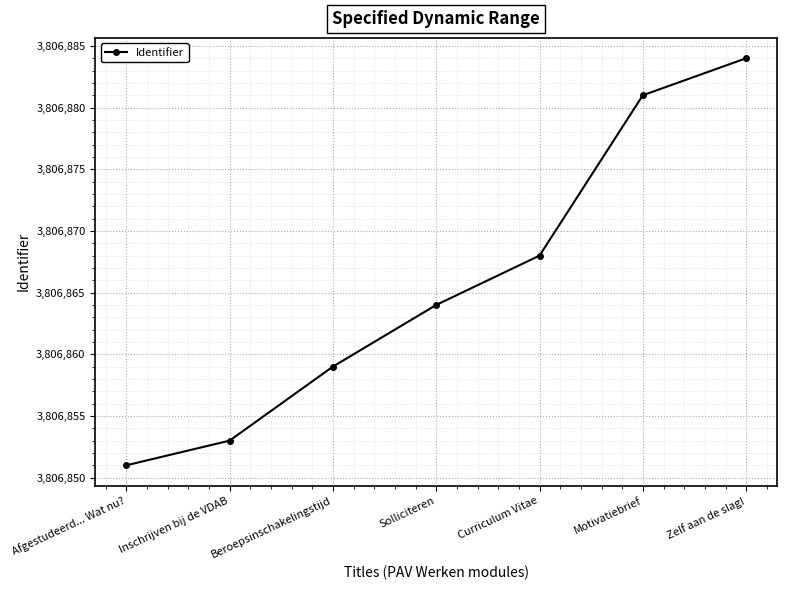

At which label is the value closest to 3806867?

Curriculum Vitae